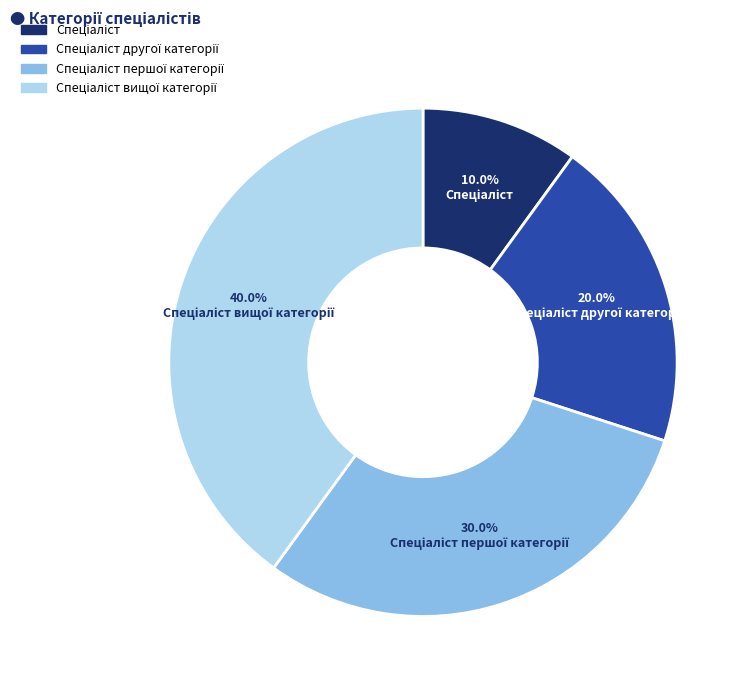

Does any single category account for the majority?

No